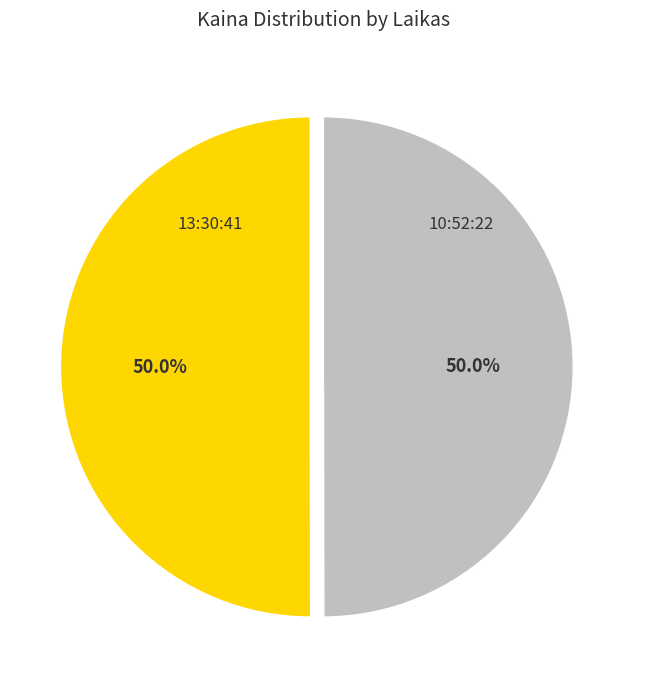

To the nearest percent, what percentage of the pie is 10:52:22?

50%